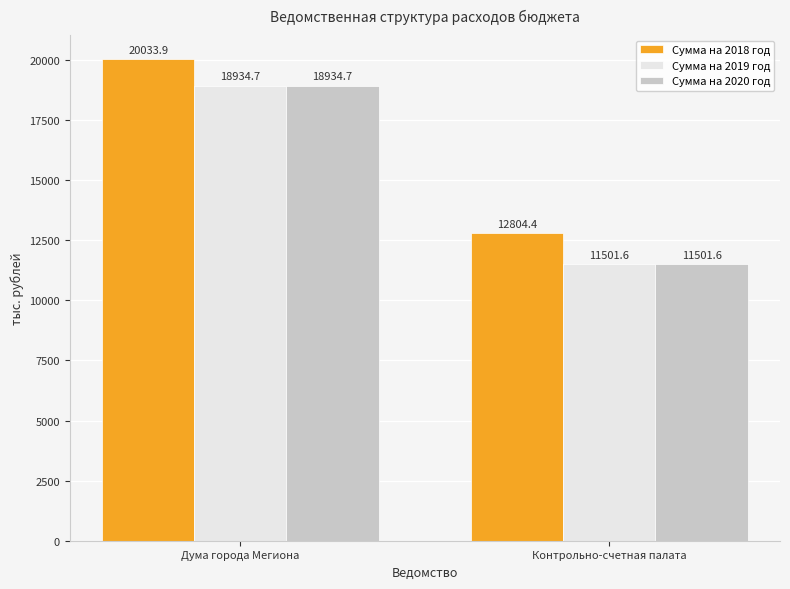

What is the spread (max minus min) of values at Дума города Мегиона?

1099.2